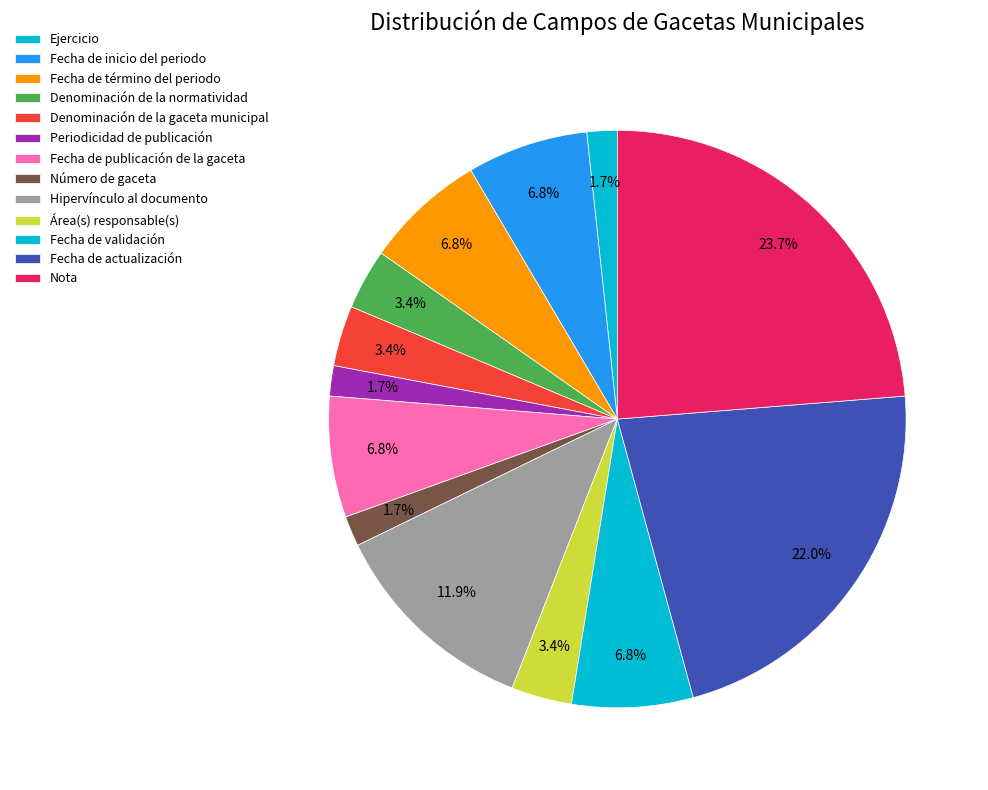

Does Denominación de la normatividad account for over 50% of the chart?

No